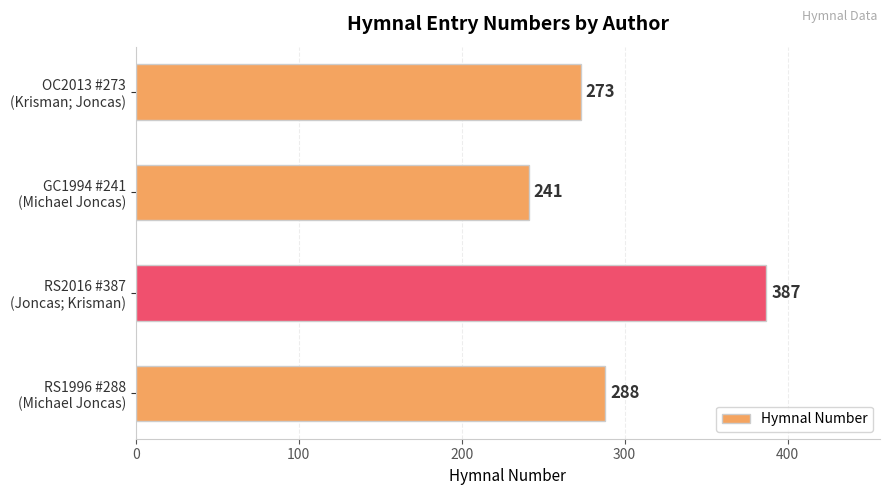

How many values are between 273 and 387?

3